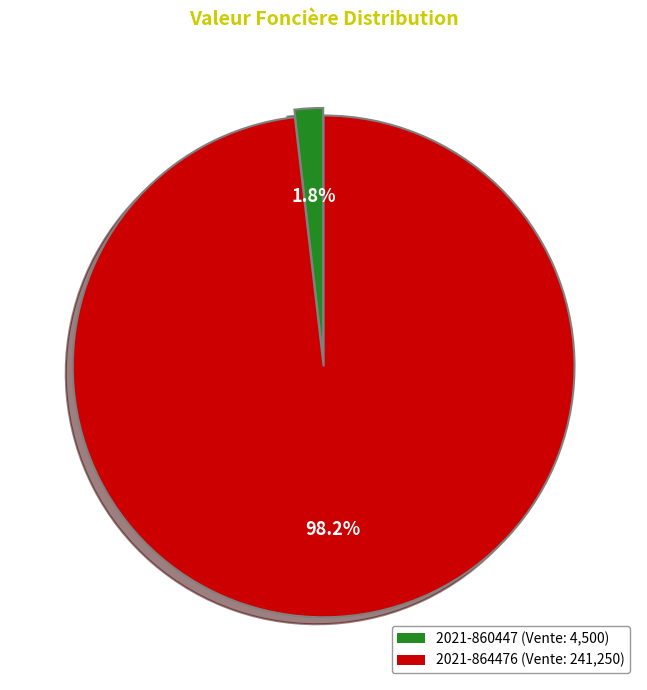

Rank the categories by value from highest to lowest.

2021-864476, 2021-860447